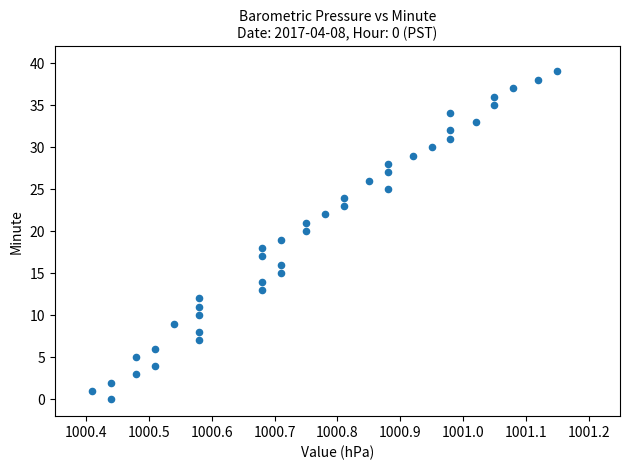

What is the range of Y values (max minus min)?

39